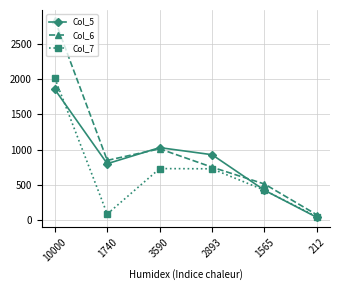

List the series in order of their overall mean, lowest first.

Col_7, Col_5, Col_6